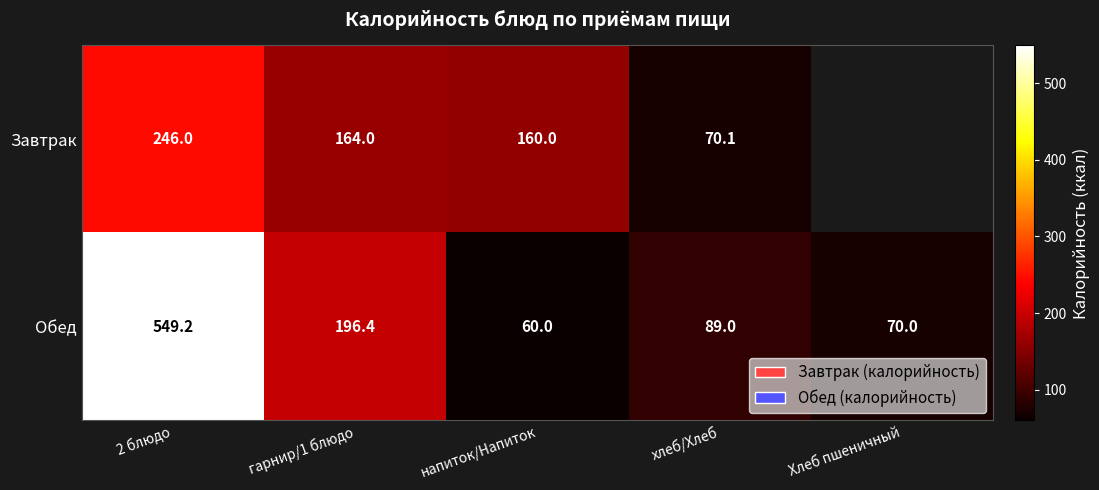

What is the spread (max minus min) of values at 2 блюдо?

303.2